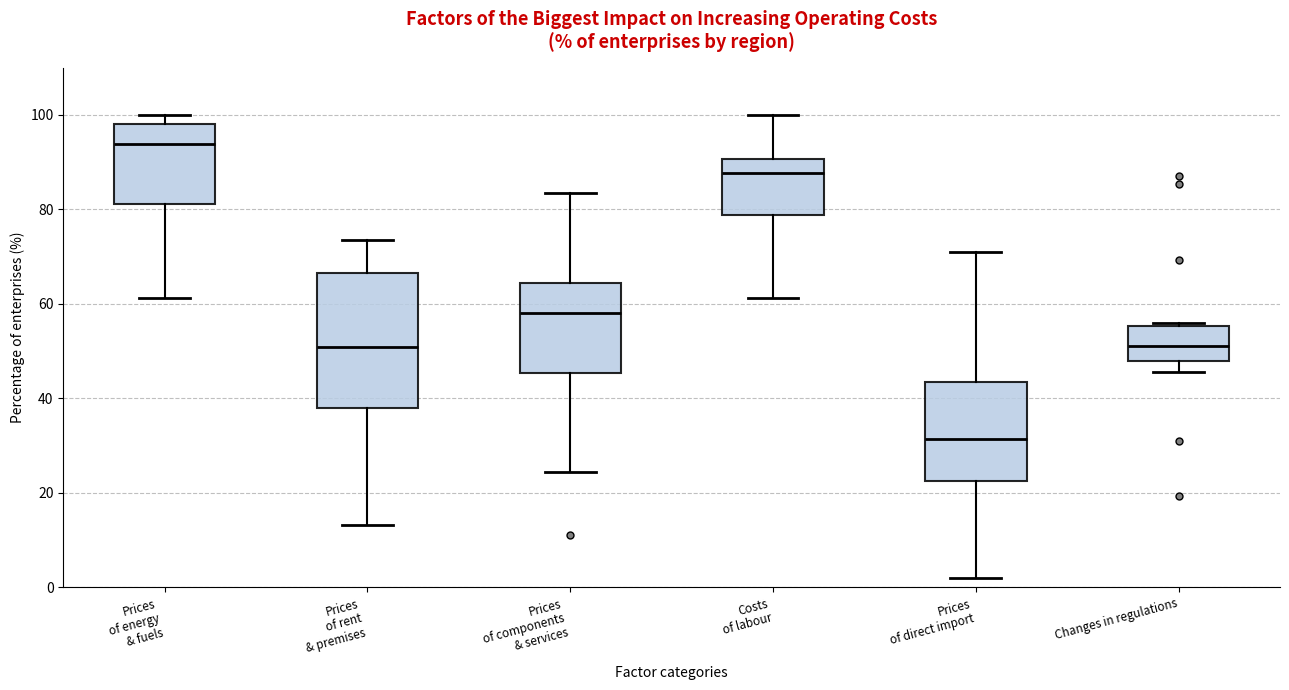

Which box has the highest median line?

Prices of energy & fuels